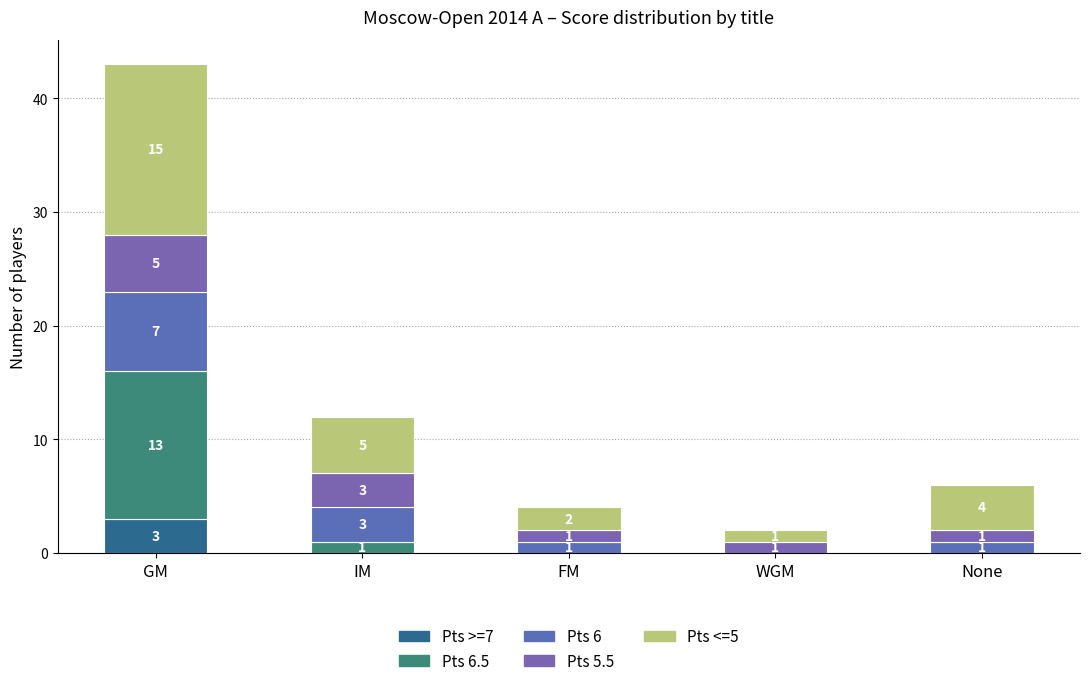

How many categories are shown in the chart?

5